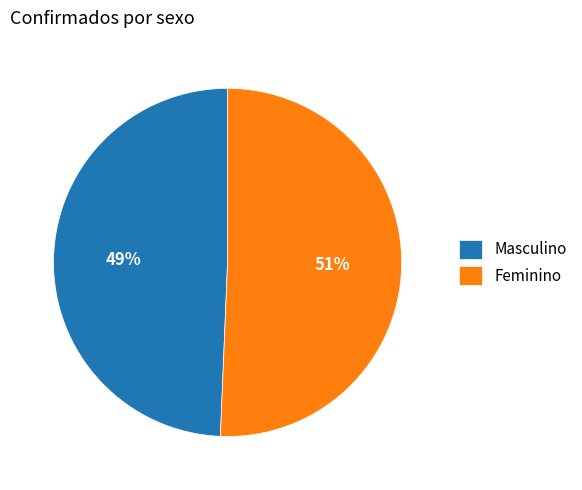

To the nearest percent, what percentage of the pie is Feminino?

51%